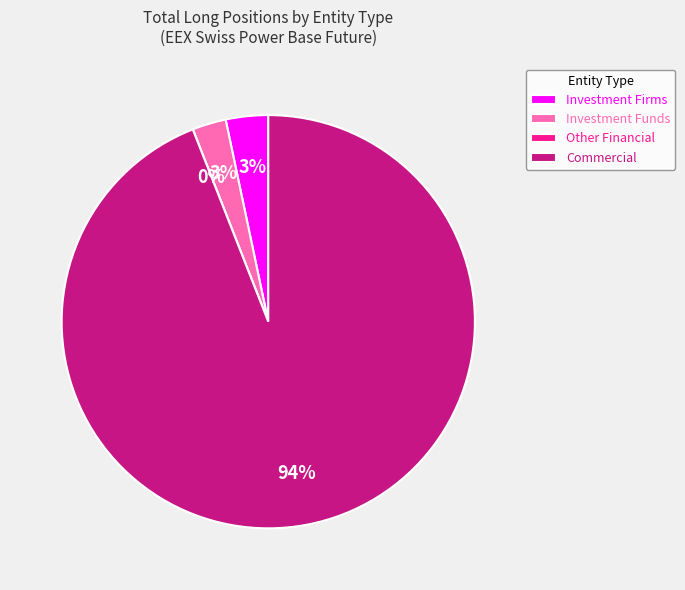

True or false: Commercial Undertakings accounts for 94% of the total.

True